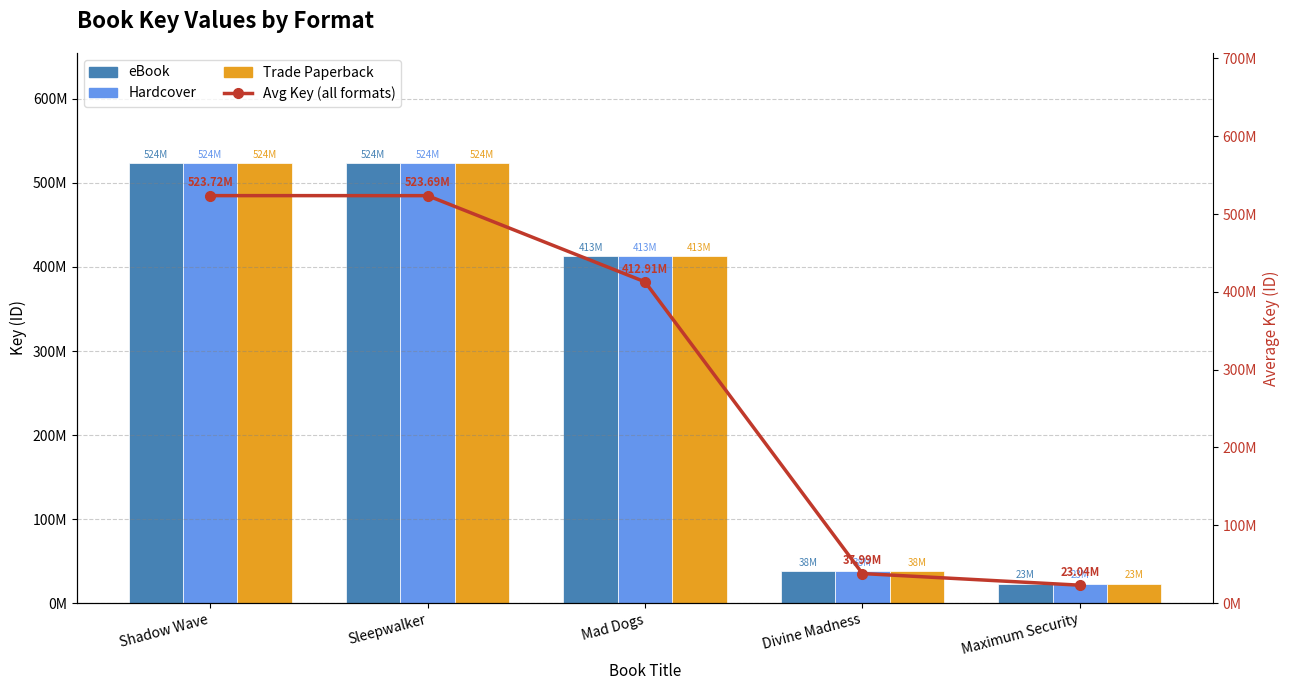

What position from the right is Maximum Security?

1